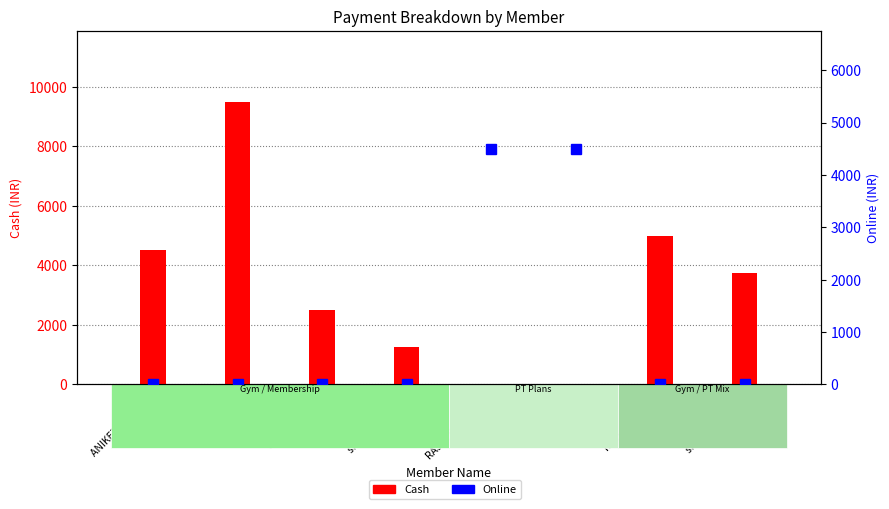

Is the value of Cash at snigdha solanki greater than the value of Online at archisha sahai?

Yes